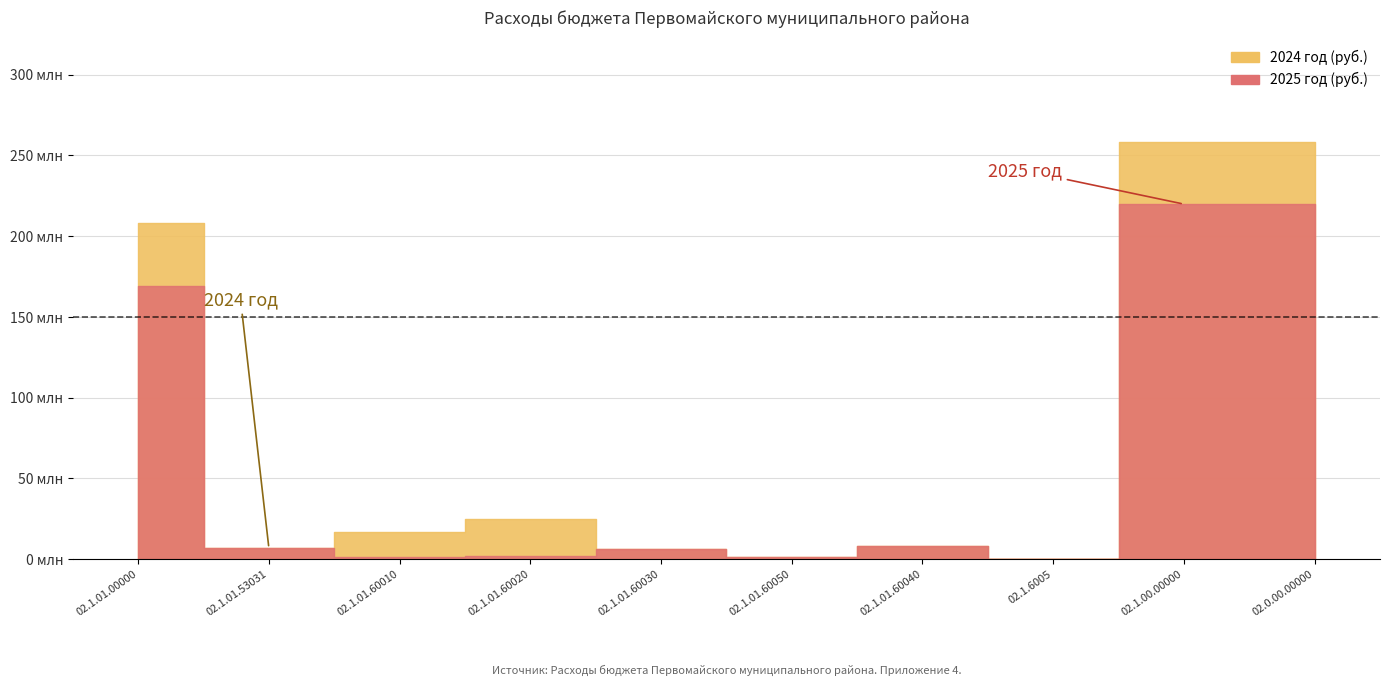

Which category has the highest value across all series?

02.1.00.00000